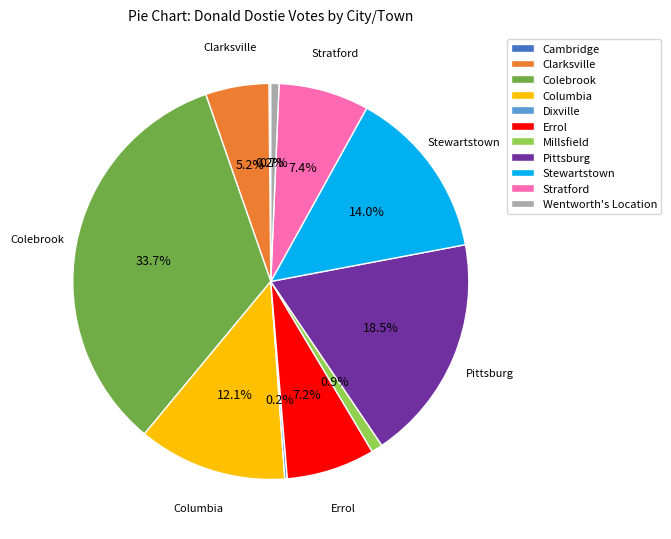

To the nearest percent, what is the difference between the Stewartstown and Millsfield slice percentages?

13%